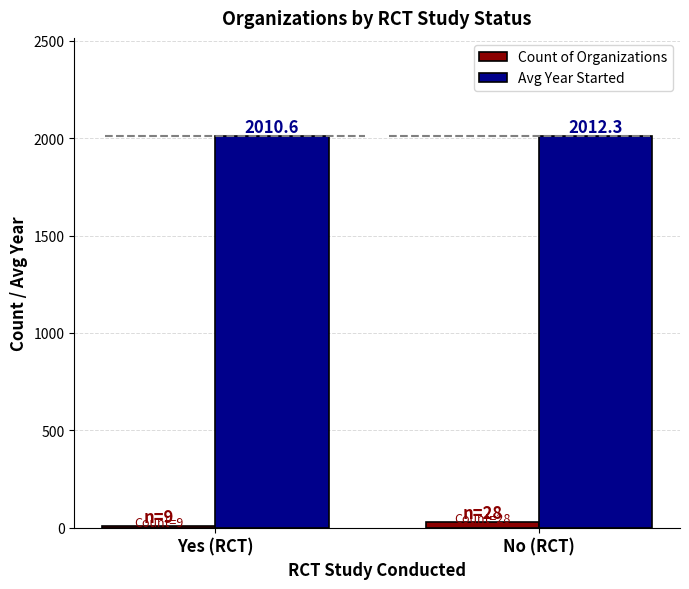

What is the label of the 1st bar from the right?

No (RCT)